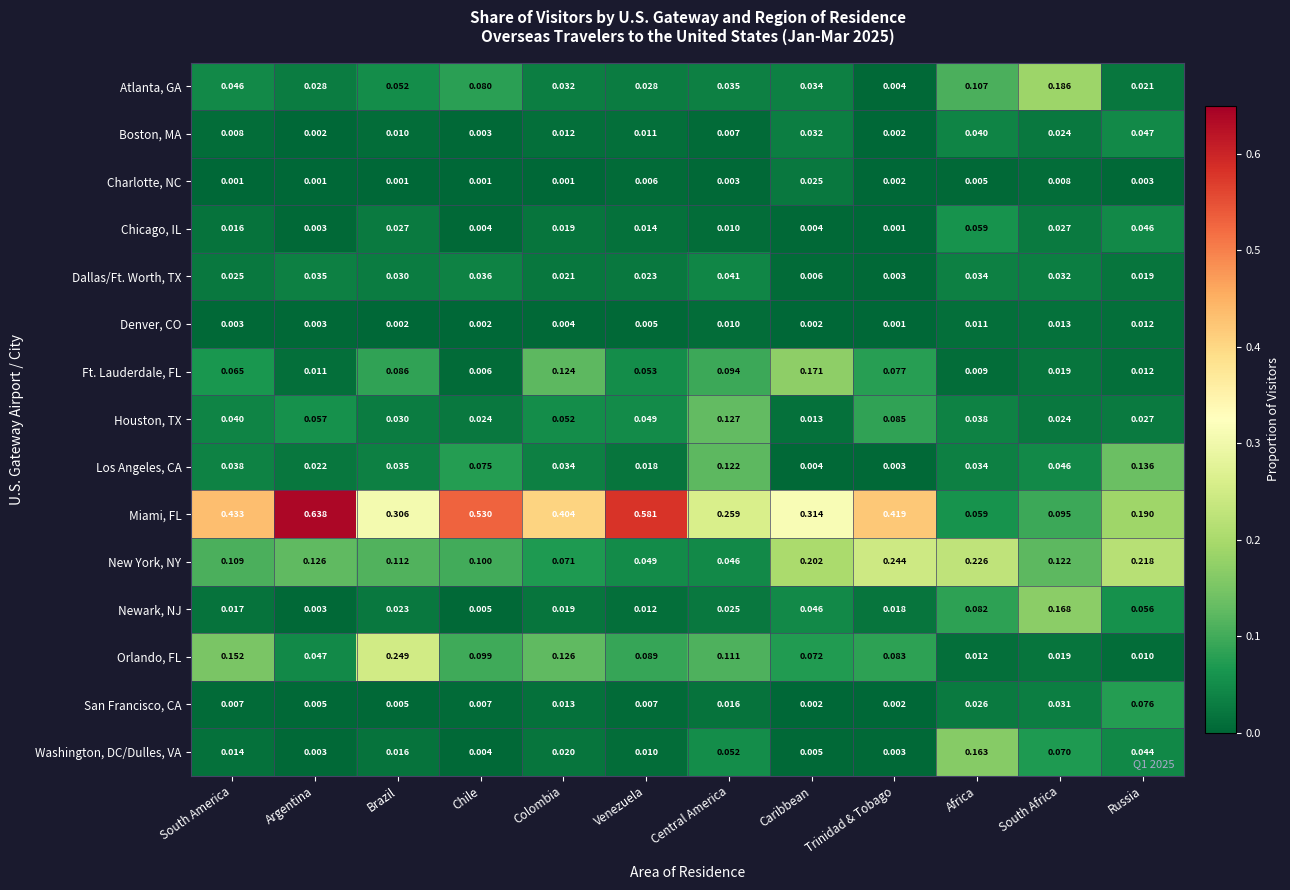

Which series has the largest total across all categories?

Miami, FL